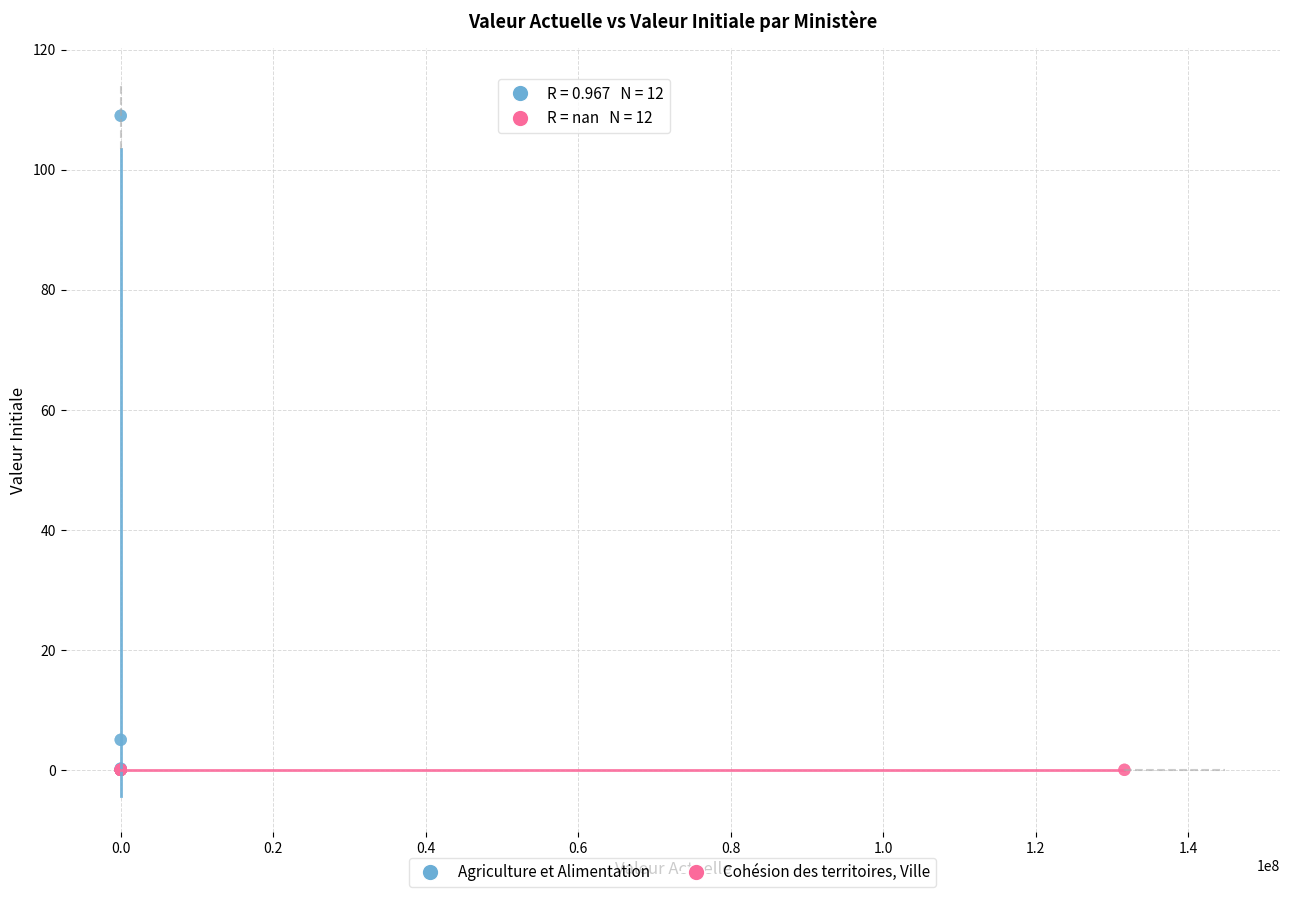

Which series reaches the maximum Y coordinate?

Agriculture et Alimentation